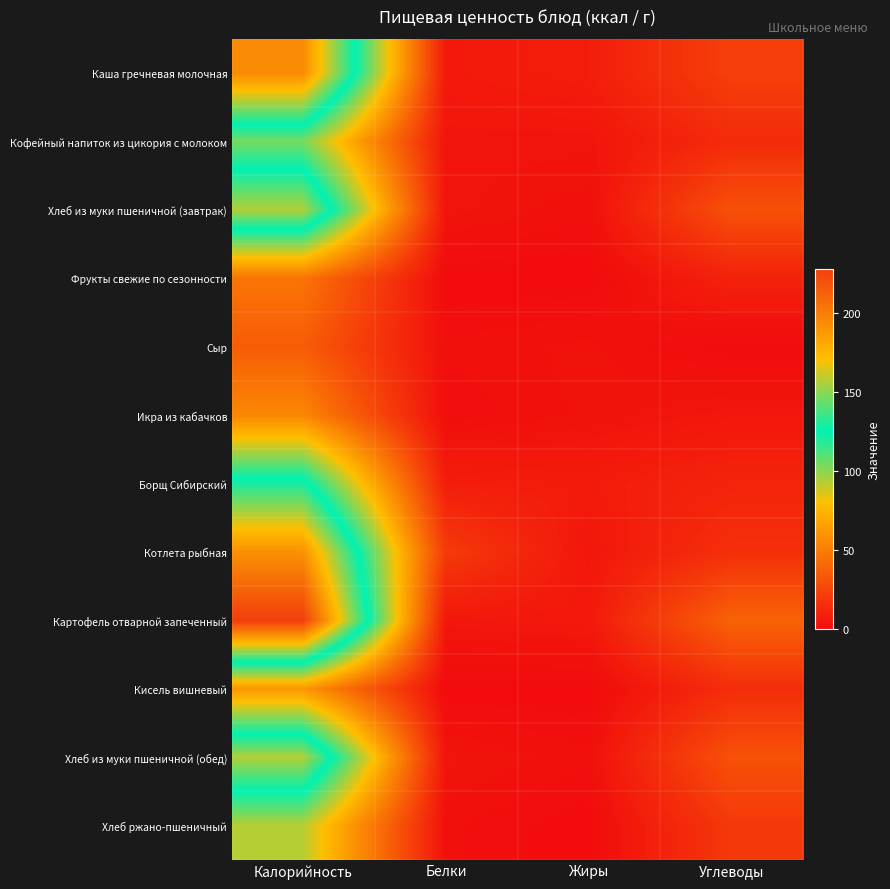

Between Углеводы and Жиры, which is larger?

Углеводы